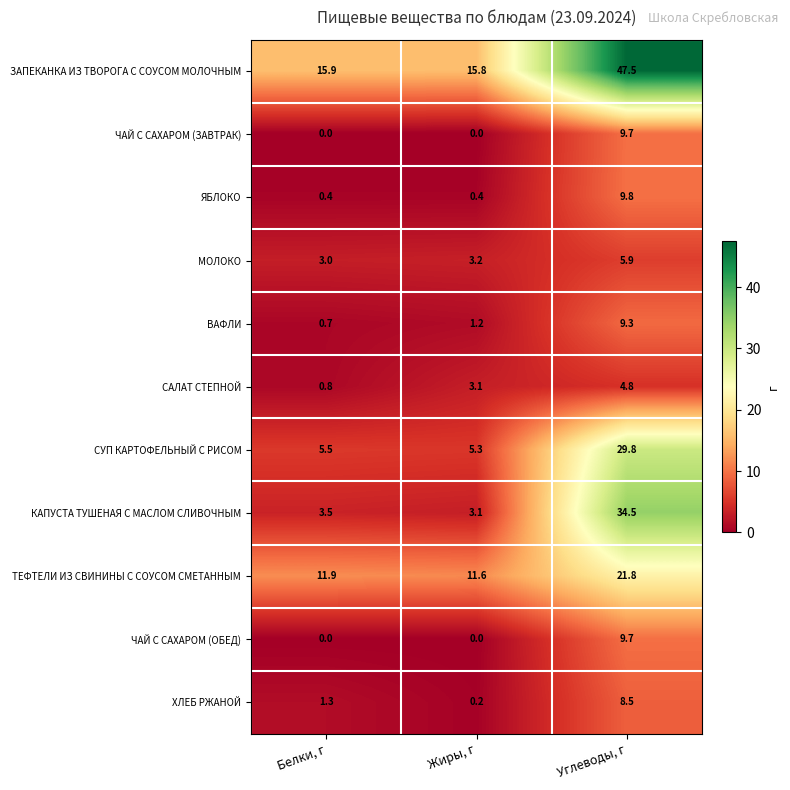

What is the difference between the maximum and minimum values in the ЧАЙ С САХАРОМ (ЗАВТРАК) series?

9.7